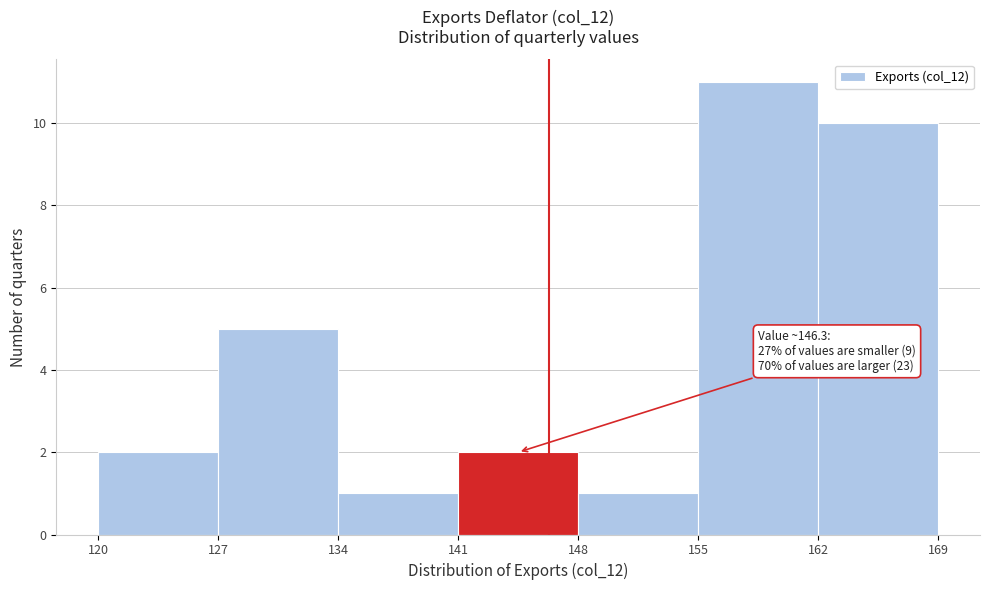

Which range on the x-axis has the tallest bar?

155 to 162